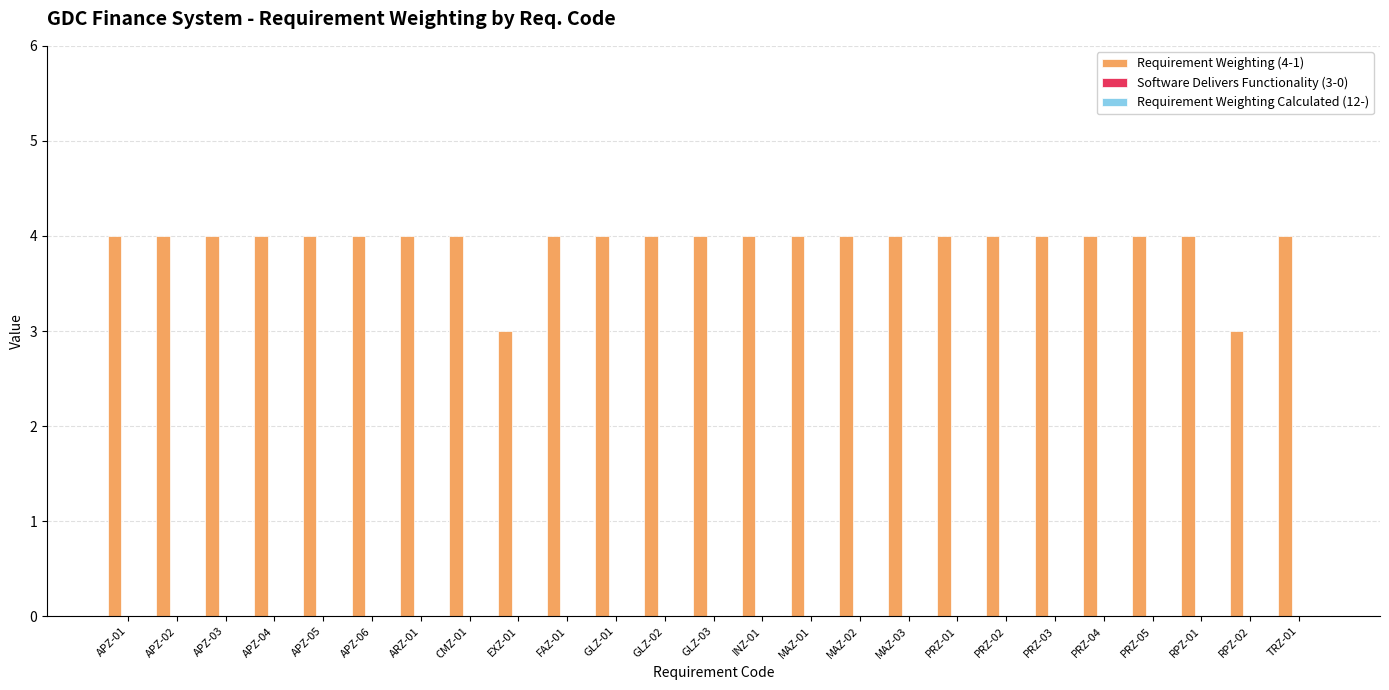

What is the maximum value shown in the chart?

4